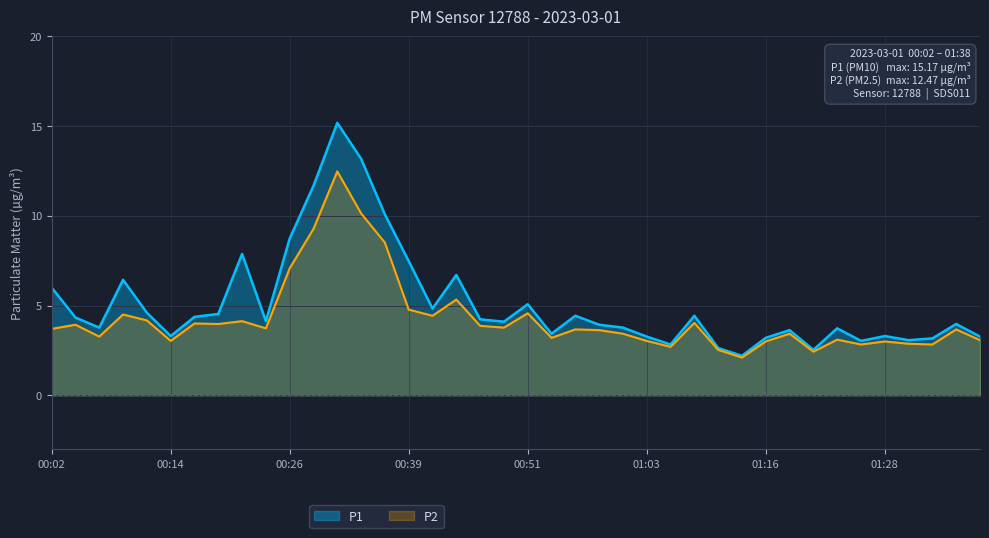

Reading right to left, extract all data points from this chart.

P1: 3.3	4.0	3.2	3.1	3.3	3.0	3.7	2.5	3.6	3.2	2.2	2.6	4.4	2.8	3.3	3.8	3.9	4.4	3.4	5.1	4.1	4.2	6.7	4.8	7.5	10.1	13.2	15.2	11.7	8.7	4.1	7.9	4.5	4.4	3.3	4.6	6.4	3.8	4.3	6.0
P2: 3.1	3.7	2.8	2.9	3.0	2.8	3.1	2.4	3.4	3.0	2.1	2.5	4.0	2.7	3.0	3.4	3.6	3.7	3.2	4.6	3.8	3.9	5.3	4.4	4.8	8.5	10.1	12.5	9.3	7.1	3.7	4.1	4.0	4.0	3.0	4.2	4.5	3.3	3.9	3.7